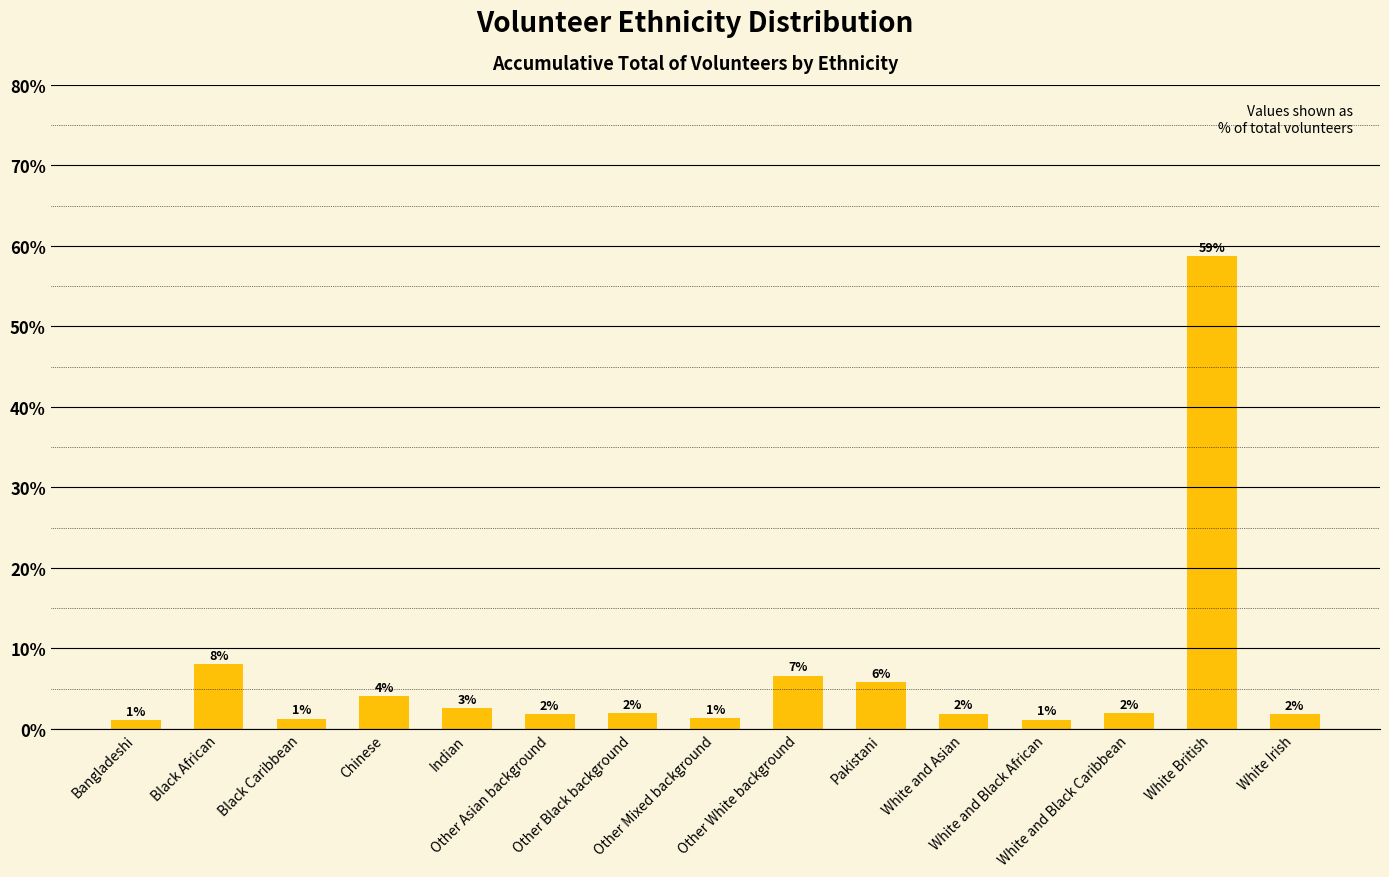

How many data points does each series have?

15